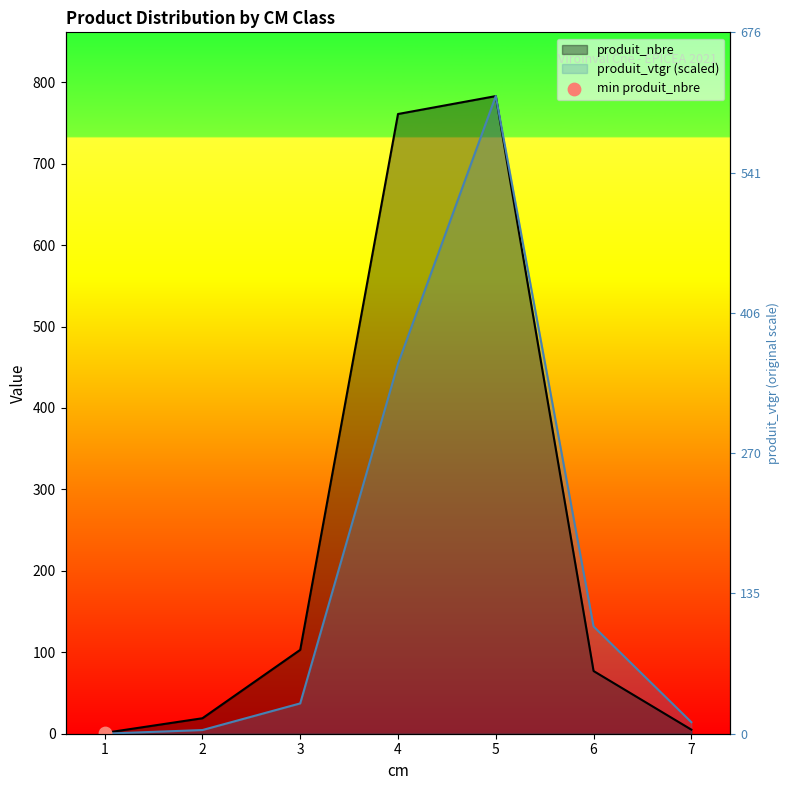

What are all the series names shown in the legend?

produit_nbre, produit_vtgr